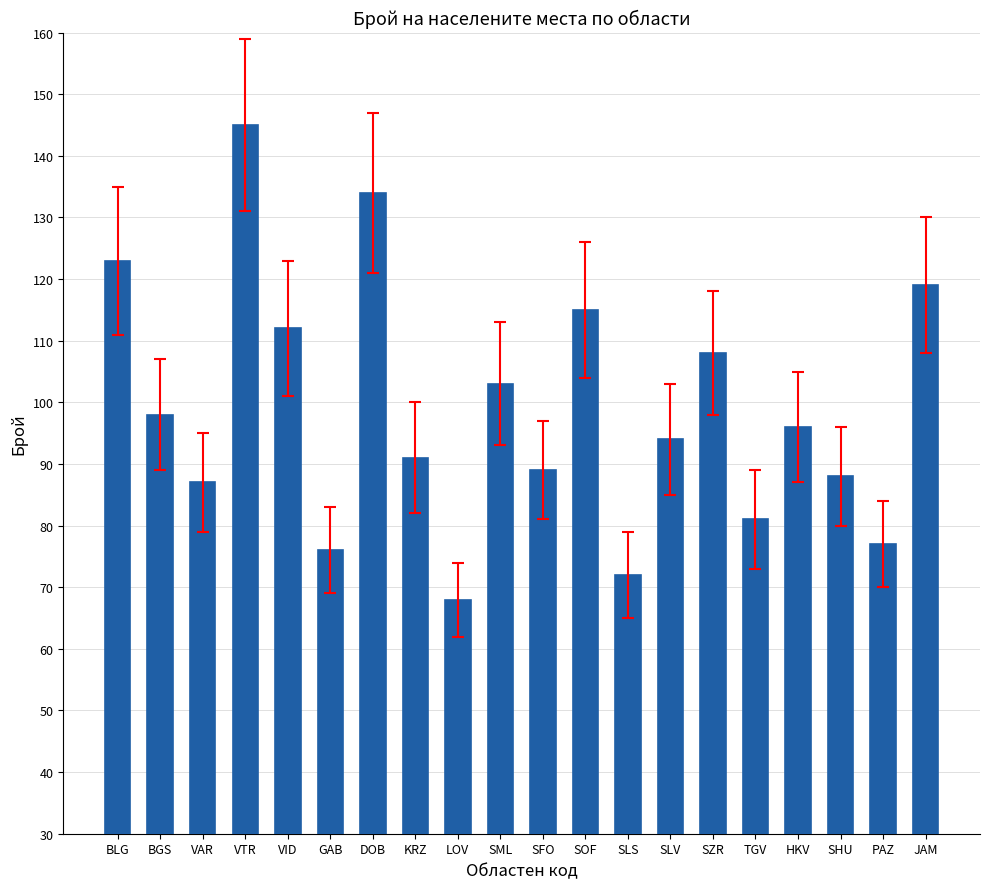

How many distinct data groups are displayed?

1